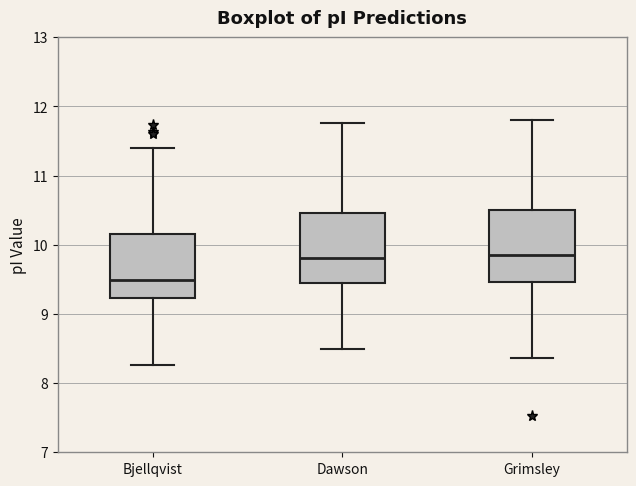

Where does the lower whisker of the box for Bjellqvist end on the y-axis? The values are not printed on the chart, so give them approximately, as read against the axis.

8.3